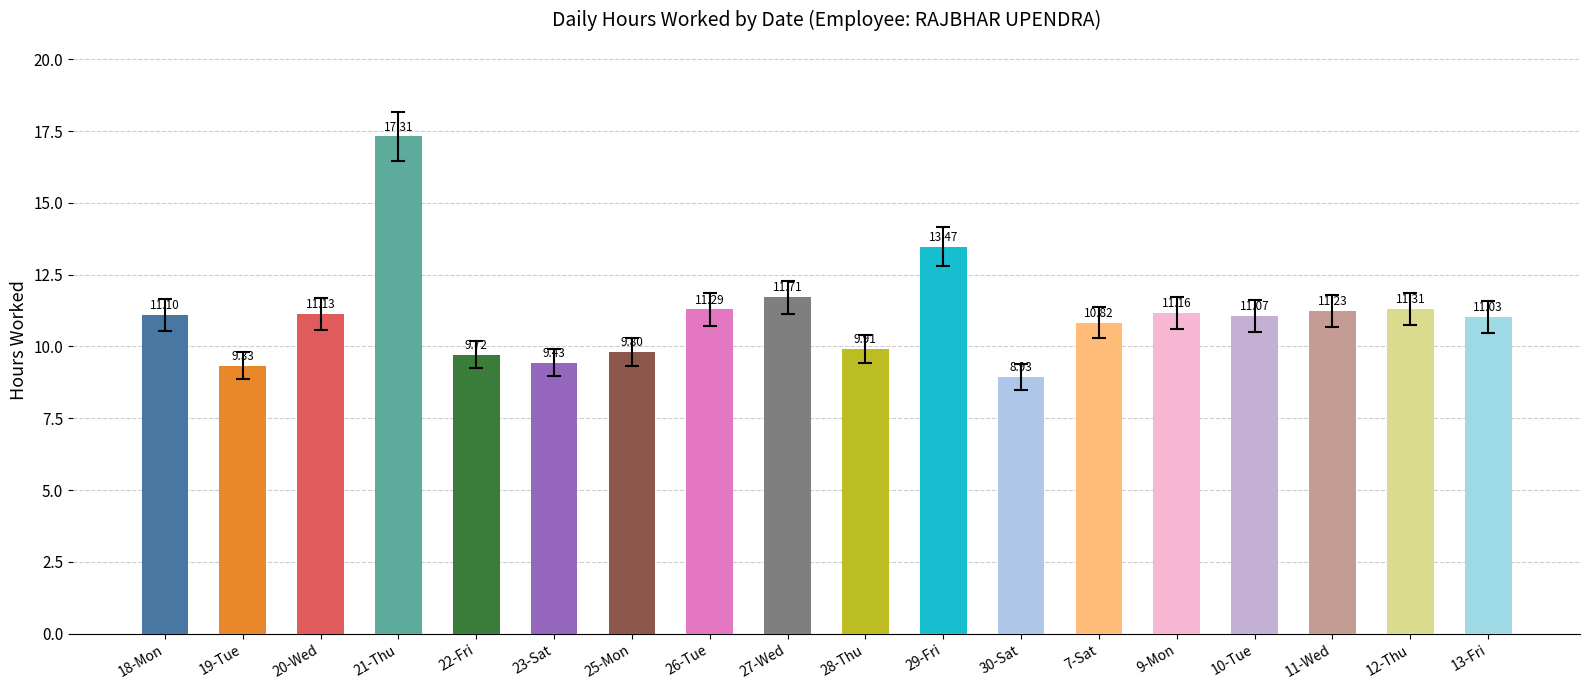

What is the difference between the maximum and minimum values?

8.4